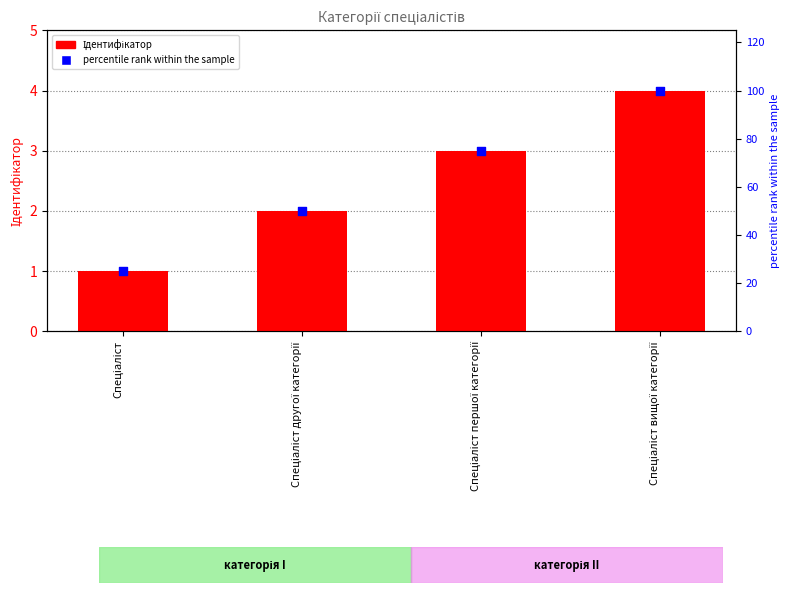

Which series has the largest Y range (max minus min)?

percentile rank within the sample